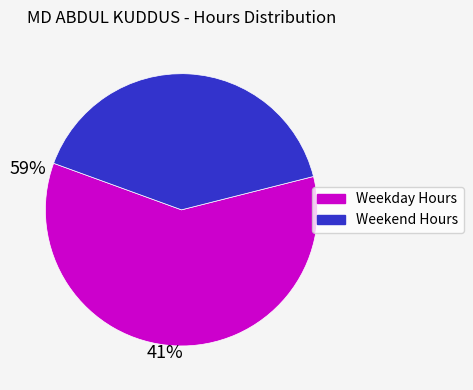

Count the number of slices in the pie.

2